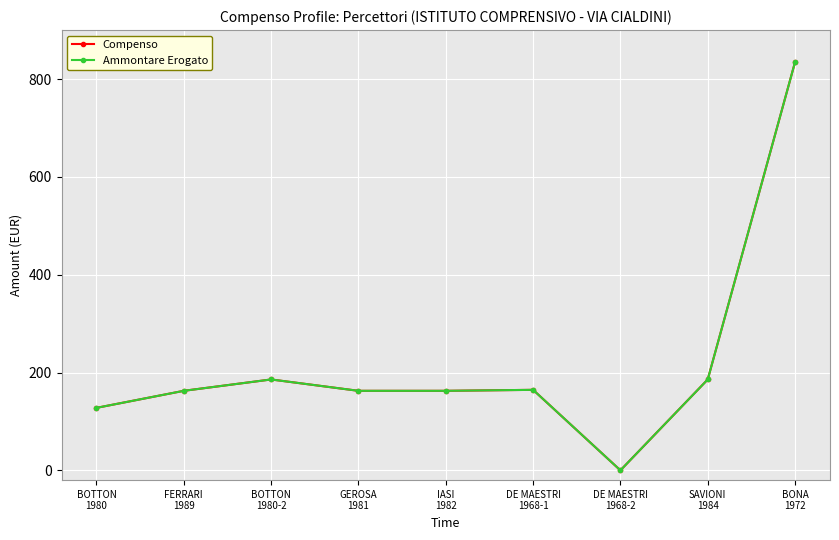

Which series changed the most between IASI
1982 and SAVIONI
1984?

Compenso